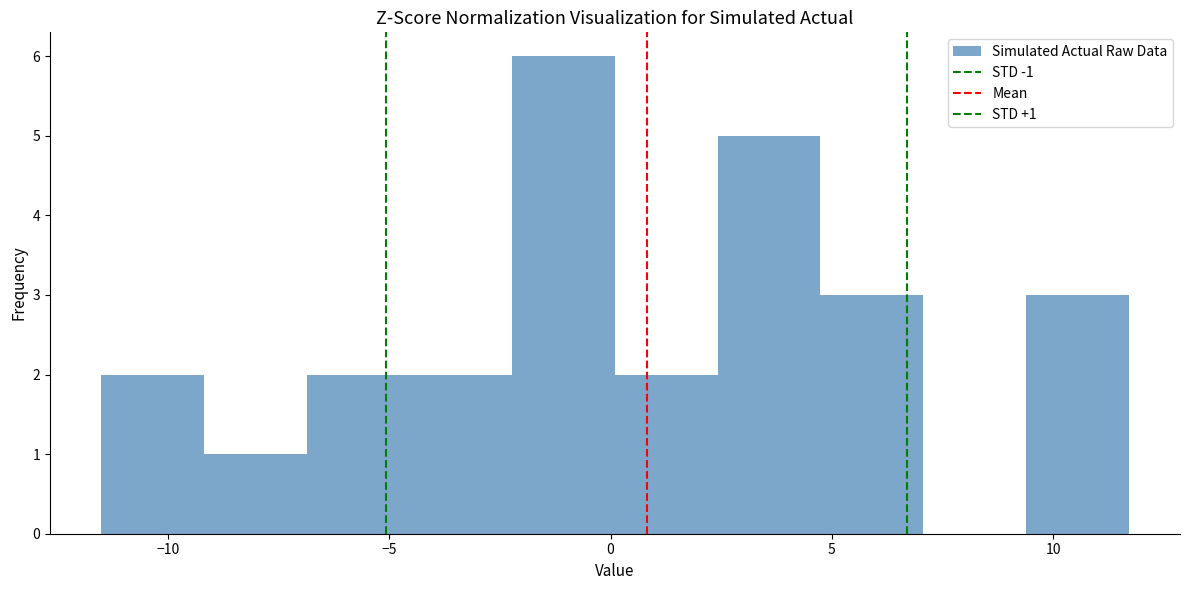

Which range on the x-axis has the tallest bar?

-2.0 to 0.0